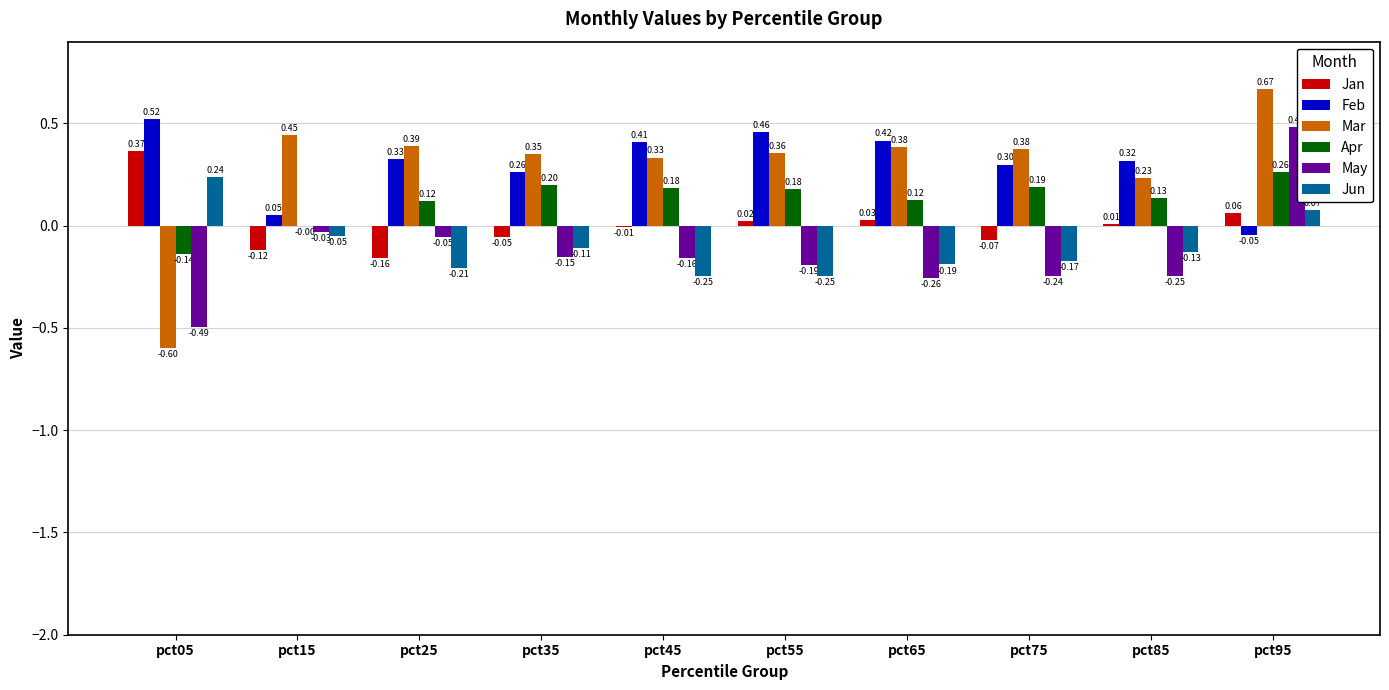

Is the value of Jun at pct55 greater than the value of Apr at pct65?

No